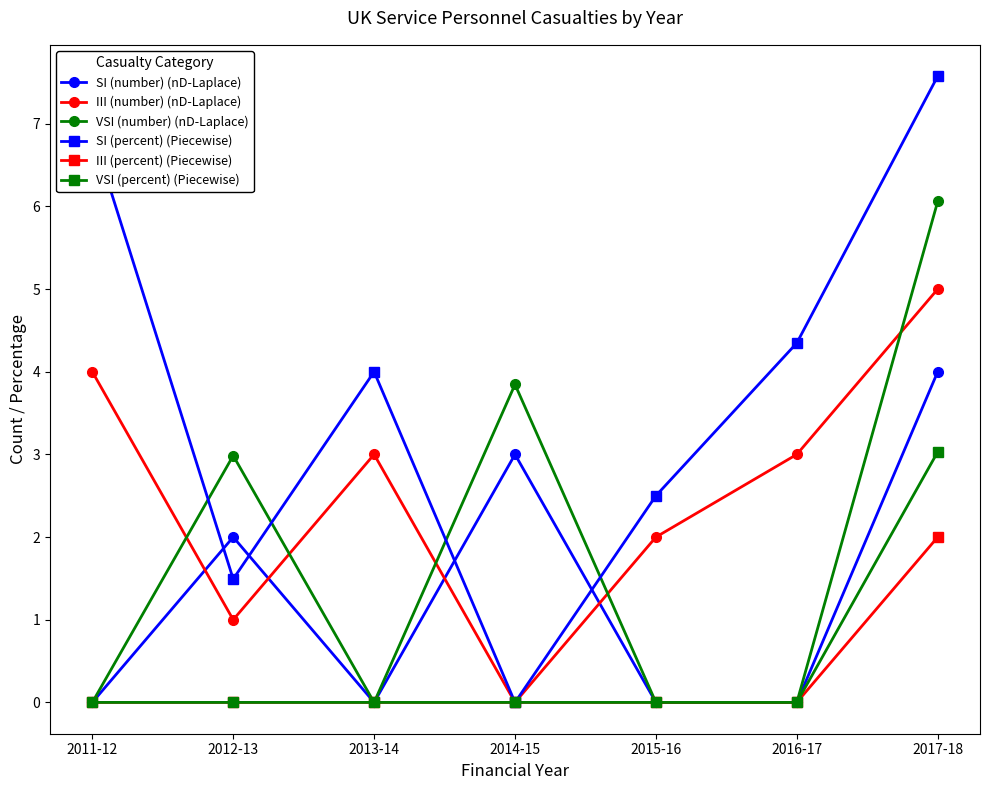

True or false: VSI (number) (nD-Laplace) has more than 0 points higher than both neighbors.

True